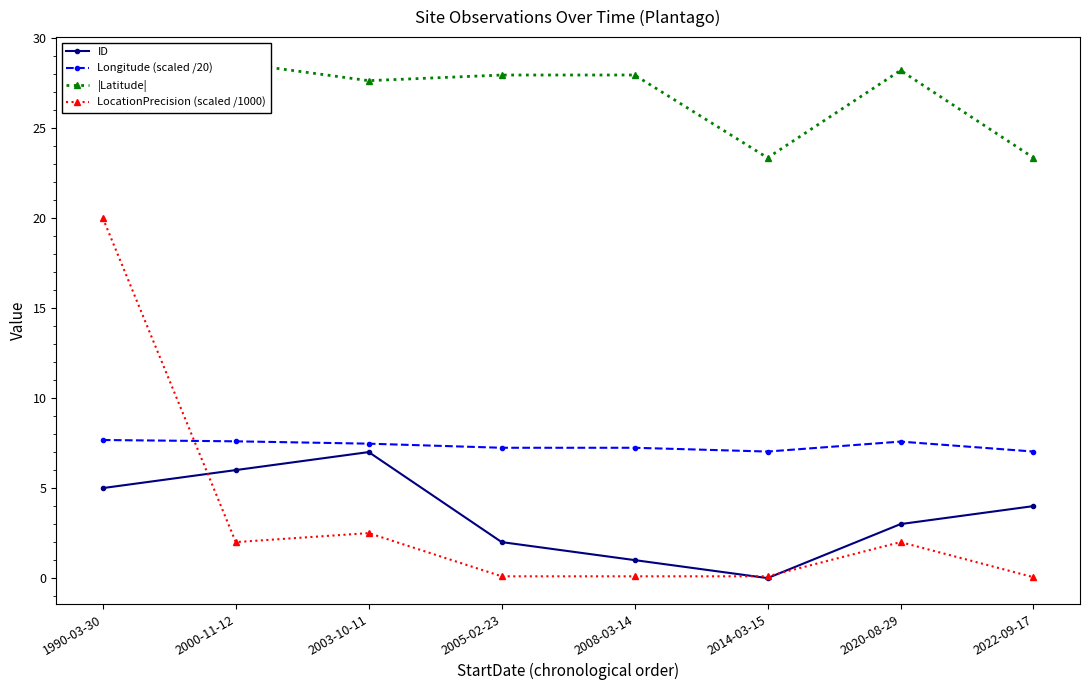

Which category has the highest value in the ID series?

2003-10-11